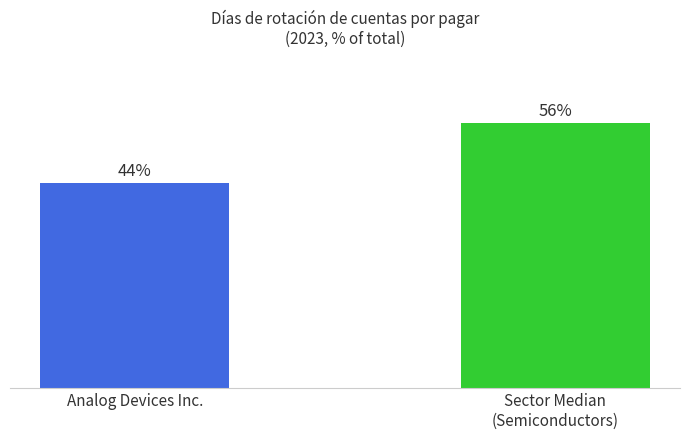

The value at 2022-10-29 is 29. True or false?

False